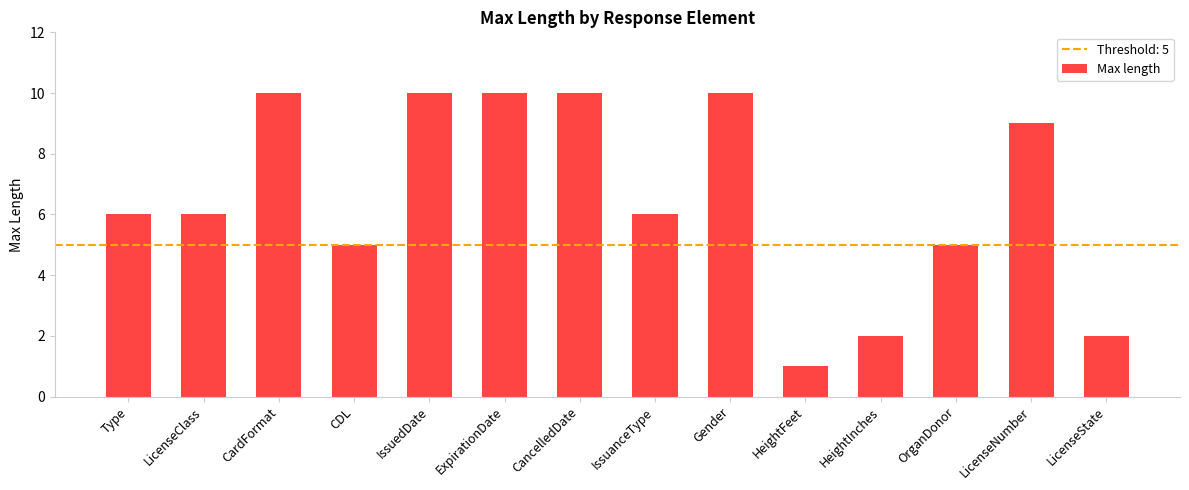

How many bars are there in total?

14